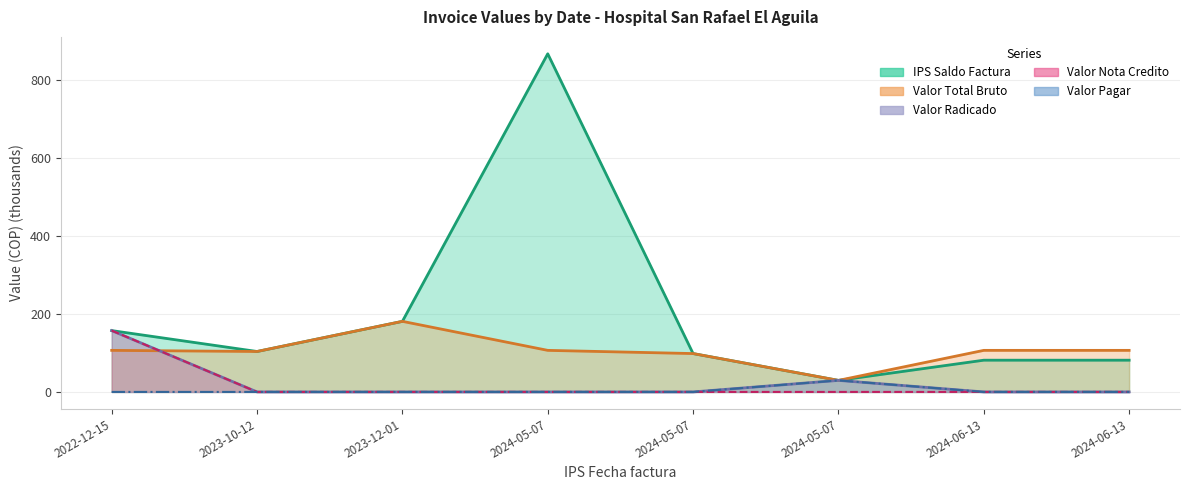

What is the difference between the highest and lowest values at 2023-12-01?

181.0